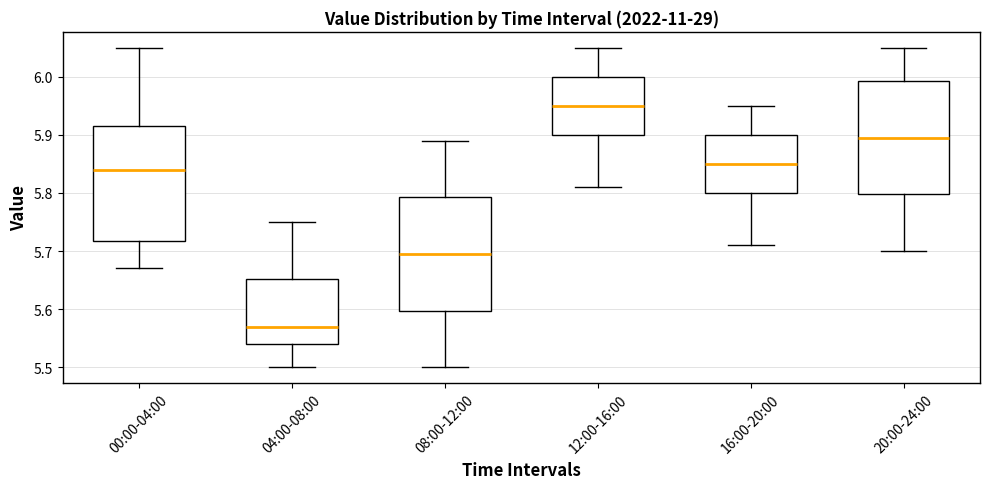

Reading left to right, transcribe this box plot: for each box, give where its median line is, the range the box spans, and where its two whiskers end, as read against the y-axis. The values are not printed on the chart, so give them approximately, as read against the axis.

00:00-04:00: median 5.84, box 5.72 to 5.92, whiskers 5.67 to 6.05
04:00-08:00: median 5.57, box 5.54 to 5.65, whiskers 5.50 to 5.75
08:00-12:00: median 5.70, box 5.60 to 5.79, whiskers 5.50 to 5.89
12:00-16:00: median 5.95, box 5.90 to 6.00, whiskers 5.81 to 6.05
16:00-20:00: median 5.85, box 5.80 to 5.90, whiskers 5.71 to 5.95
20:00-24:00: median 5.90, box 5.80 to 5.99, whiskers 5.70 to 6.05